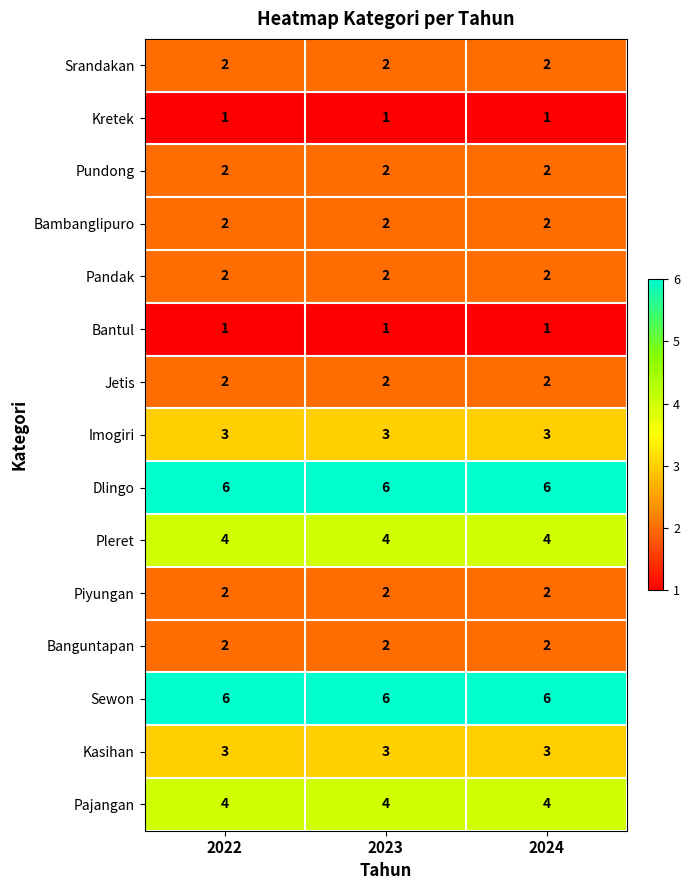

What is the spread (max minus min) of values at 2022?

5